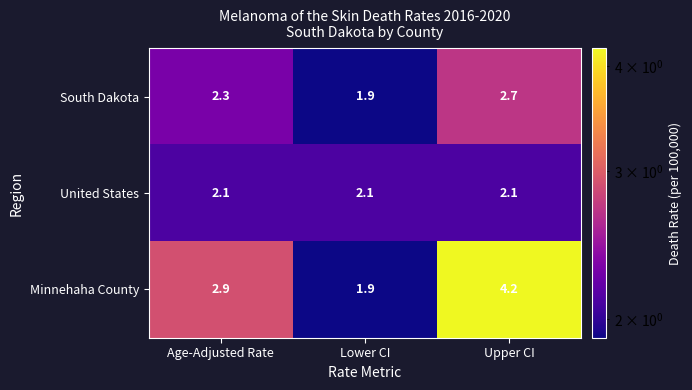

Reading left to right, what are all the values shown in this chart?

South Dakota: 2.3	1.9	2.7
United States: 2.1	2.1	2.1
Minnehaha County: 2.9	1.9	4.2